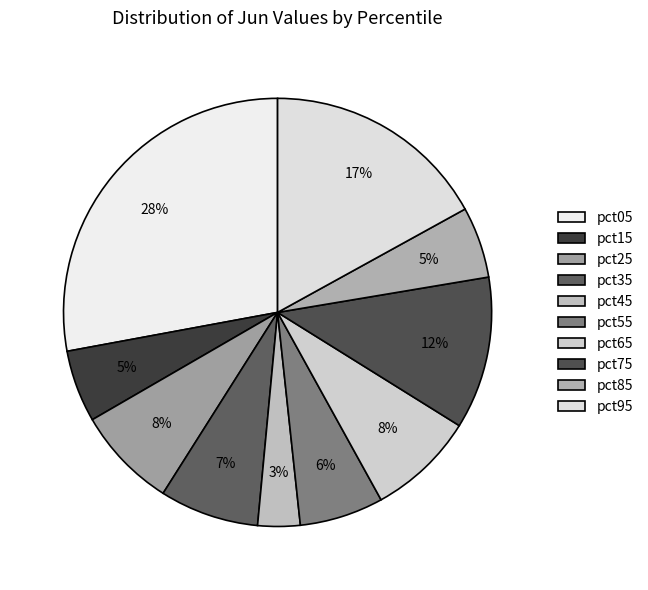

Is there any slice that represents more than half of the pie?

No